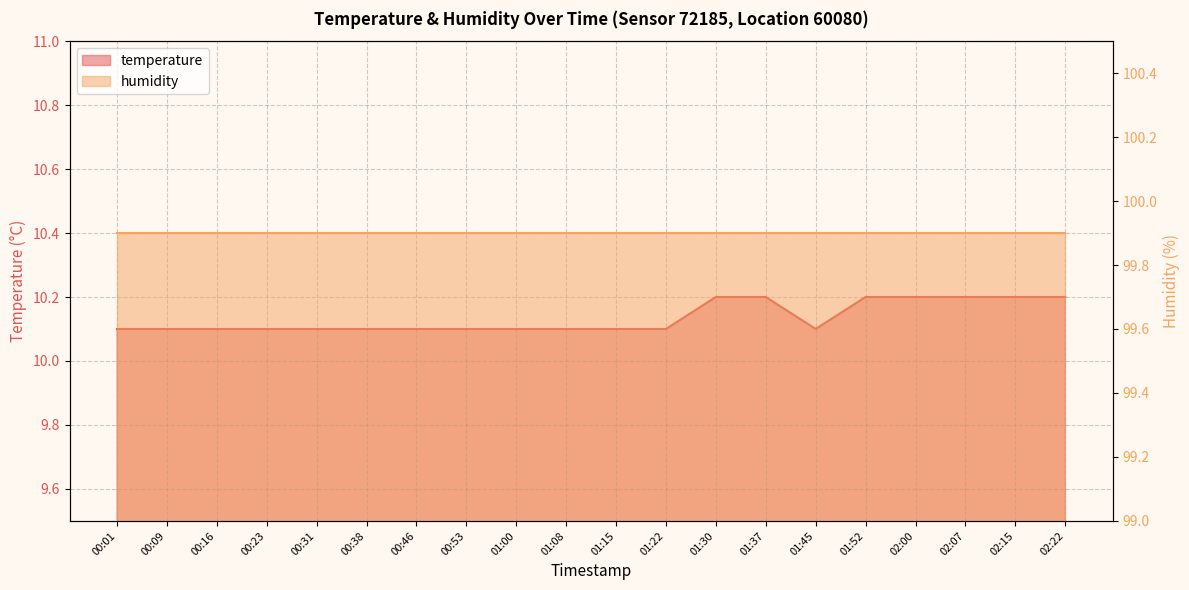

What is the average value?

10.1